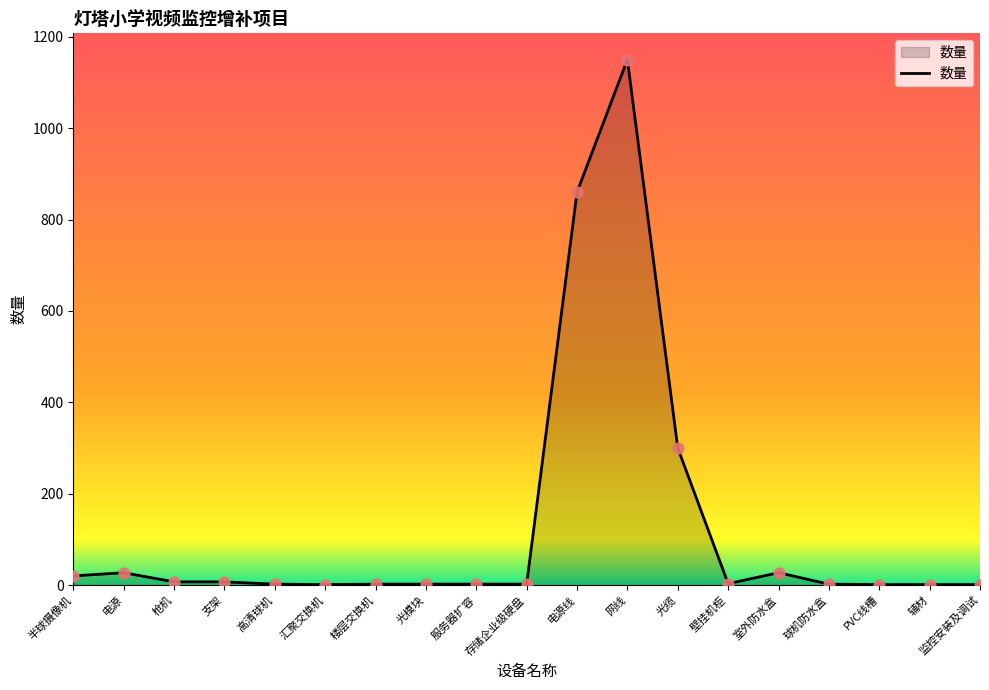

Between 电源线 and 枪机, which is larger?

电源线